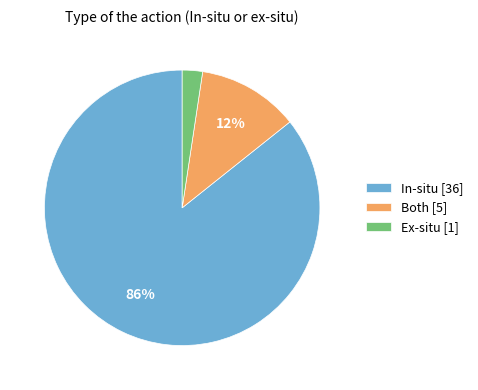

Is there any slice that represents more than half of the pie?

Yes